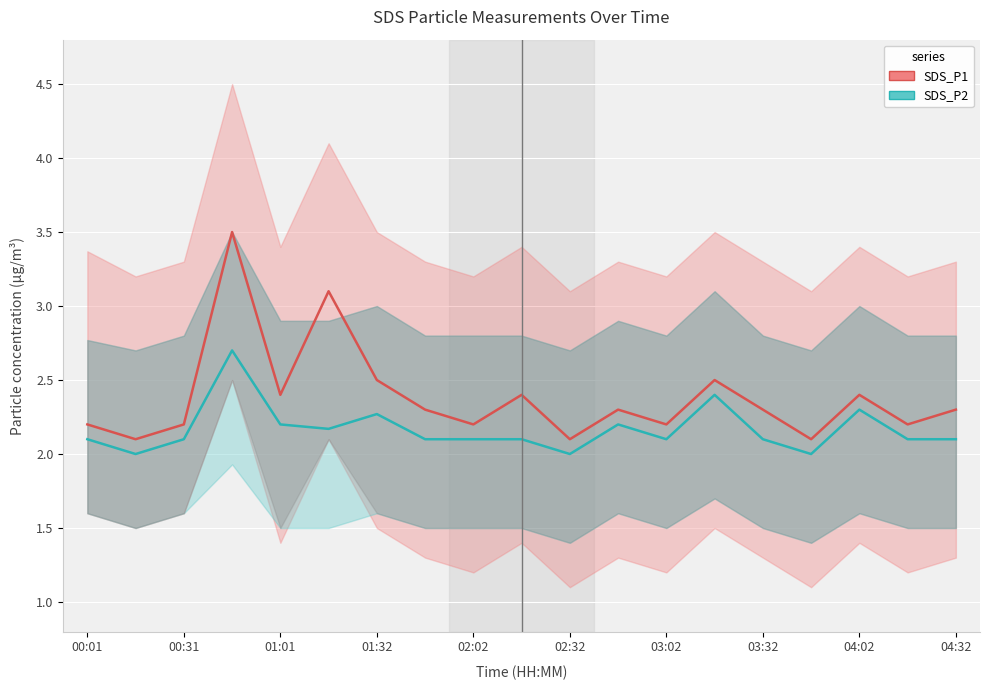

What are all the series names shown in the legend?

SDS_P1, SDS_P2